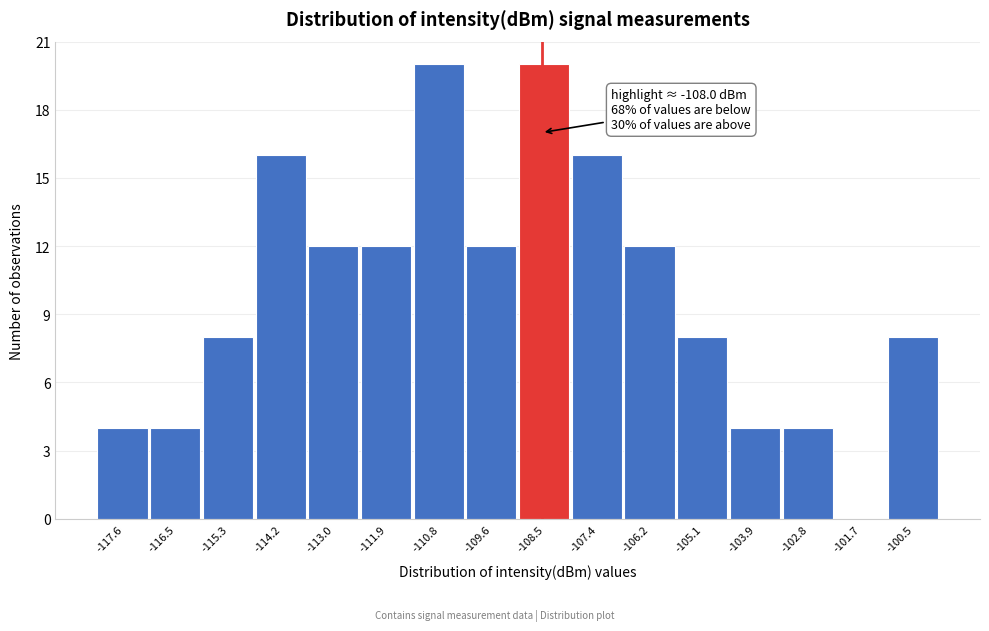

Reading left to right, transcribe all the data shown in this chart.

-117.6=4	-116.5=4	-115.3=8	-114.2=16	-113.0=12	-111.9=12	-110.8=20	-109.6=12	-108.5=20	-107.4=16	-106.2=12	-105.1=8	-103.9=4	-102.8=4	-101.7=0	-100.5=8